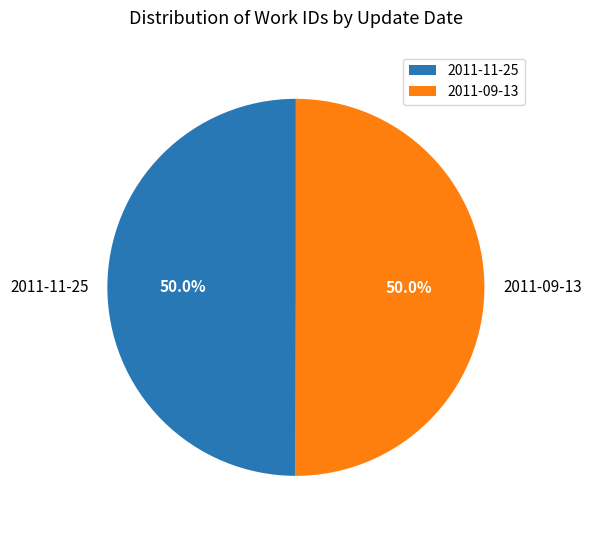

Is it true that 2011-09-13 is 38% of the pie?

False